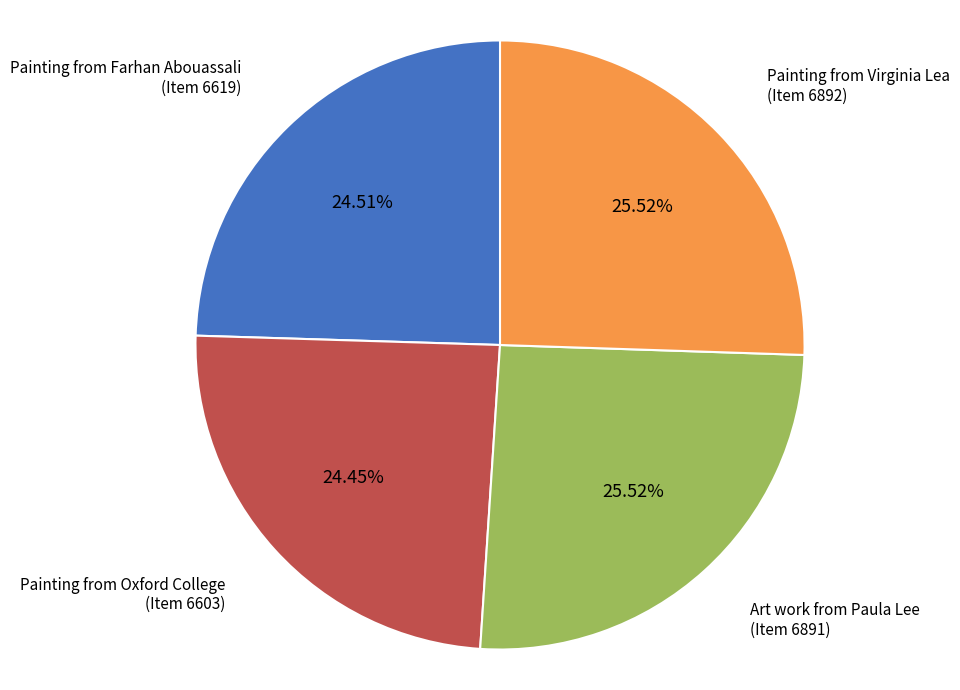

To the nearest percent, what is the difference between the largest and smallest slice percentages?

1%